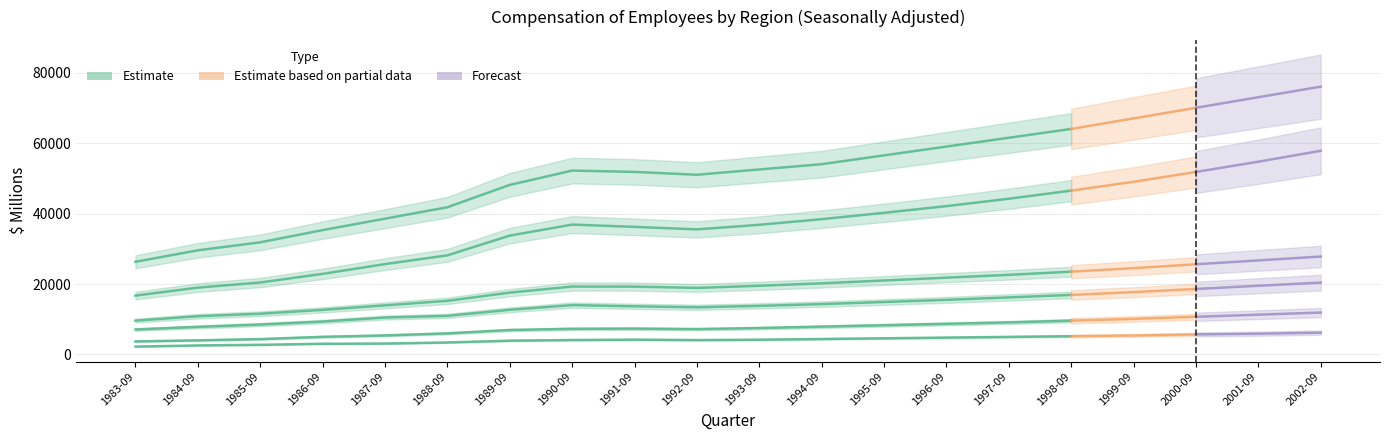

What is the label of the 6th point from the left?

1988-09